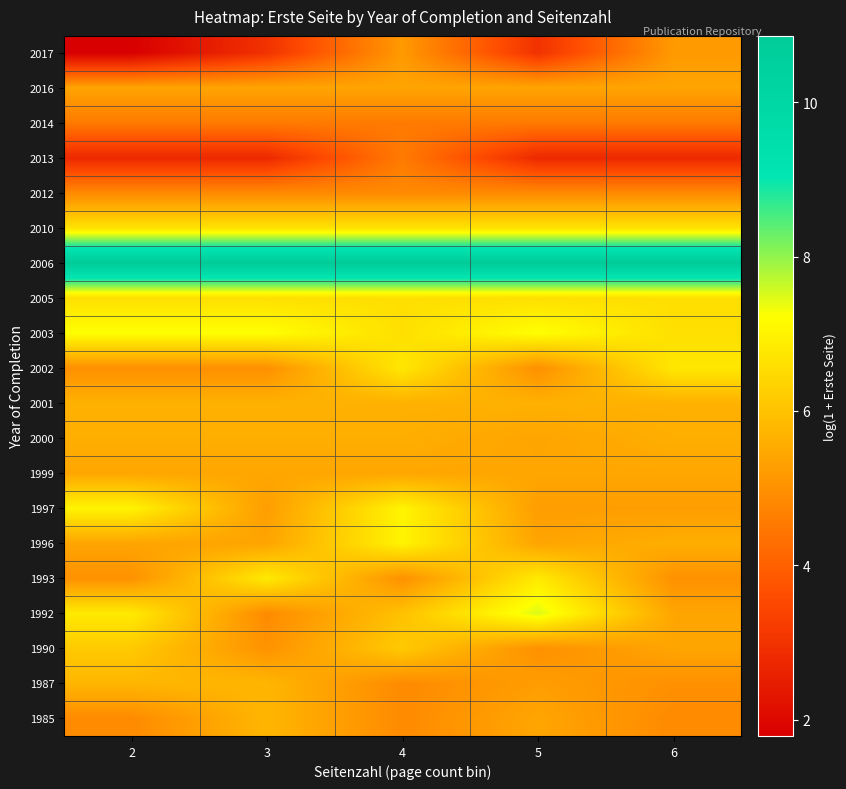

What is the difference between the highest and lowest values at 6?

8.1